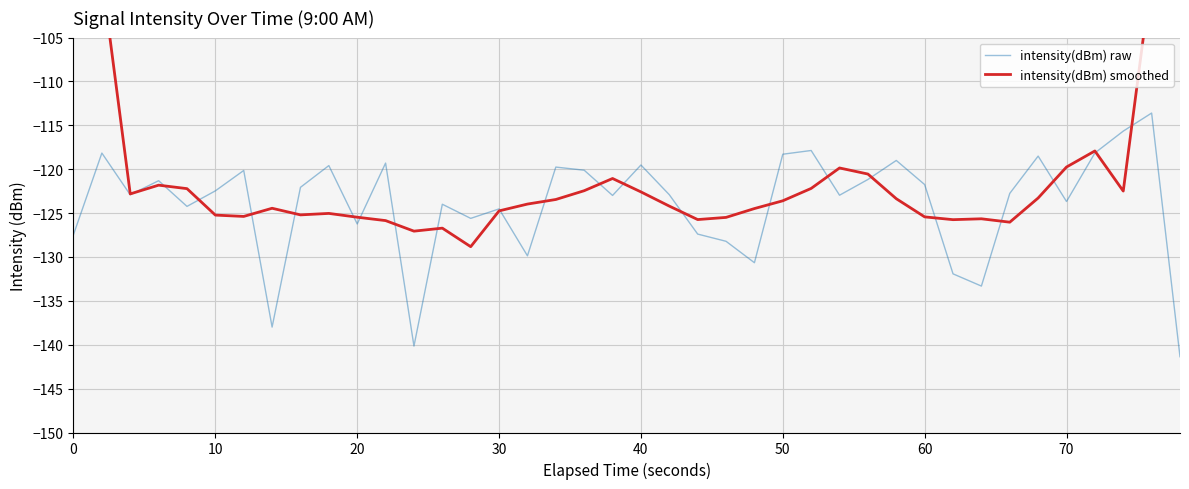

Rank the series by their maximum value, from lowest to highest.

intensity(dBm) raw, intensity(dBm) smoothed